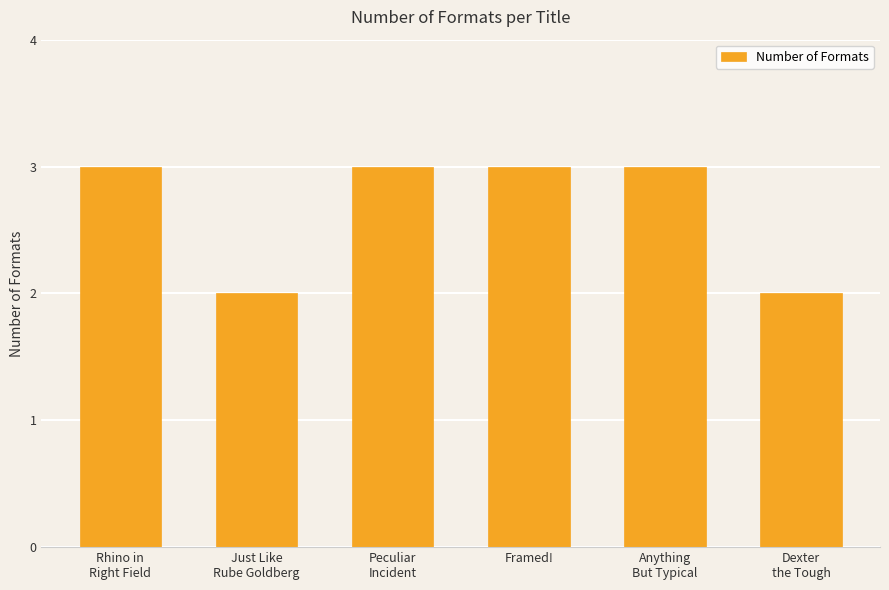

How many bars are there in total?

6